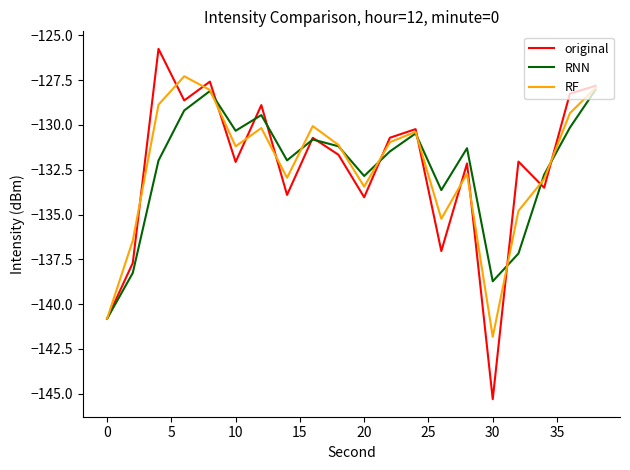

Does the chart display data point markers on the line(s)?

No